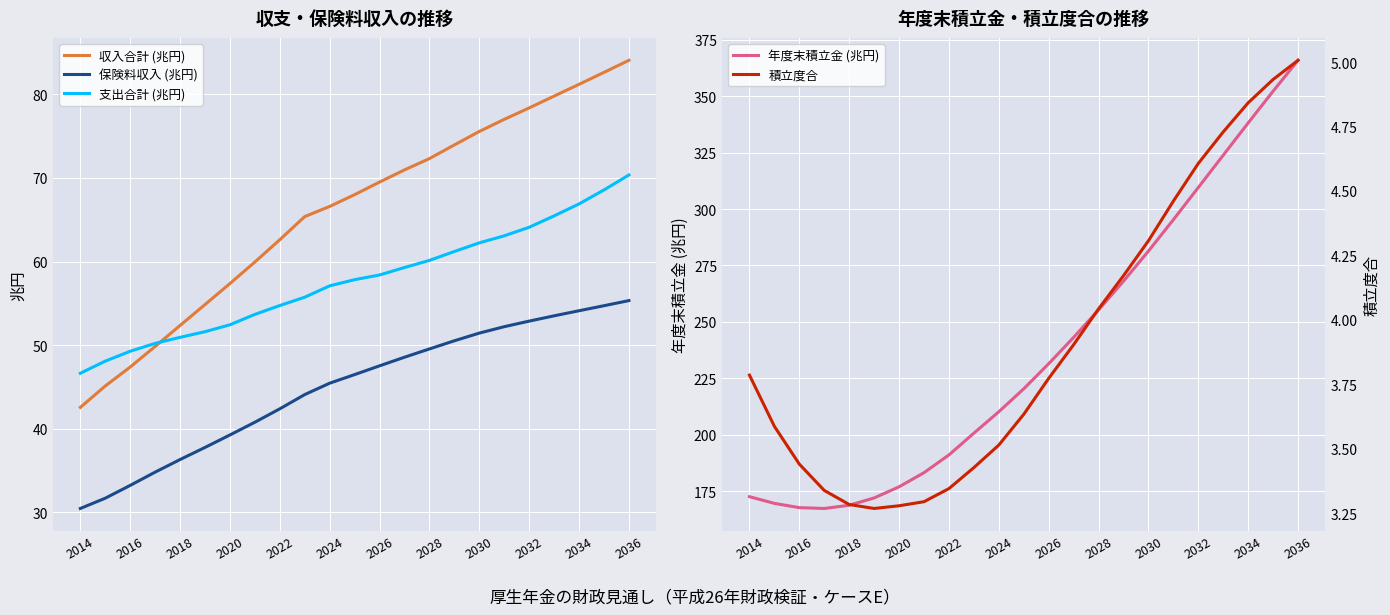

Reading right to left, extract all data points from this chart.

収入合計 (兆円): 84.1	82.6	81.2	79.8	78.4	77.0	75.6	73.9	72.3	71.0	69.5	68.0	66.6	65.4	62.6	59.9	57.4	54.9	52.4	49.8	47.4	45.1	42.6
保険料収入 (兆円): 55.3	54.7	54.1	53.5	52.9	52.2	51.4	50.5	49.5	48.6	47.5	46.5	45.5	44.1	42.4	40.8	39.3	37.8	36.3	34.8	33.2	31.7	30.5
支出合計 (兆円): 70.3	68.6	66.9	65.5	64.1	63.1	62.2	61.2	60.1	59.3	58.4	57.8	57.1	55.7	54.7	53.7	52.4	51.6	50.9	50.2	49.3	48.1	46.6
年度末積立金 (兆円): 365.9	352.2	338.2	323.9	309.5	295.3	281.3	268.0	255.3	243.1	231.4	220.3	210.2	200.7	191.0	183.1	176.9	171.9	168.7	167.3	167.6	169.5	172.5
積立度合: 5.0	4.9	4.8	4.7	4.6	4.5	4.3	4.2	4.0	3.9	3.8	3.6	3.5	3.4	3.3	3.3	3.3	3.3	3.3	3.3	3.4	3.6	3.8